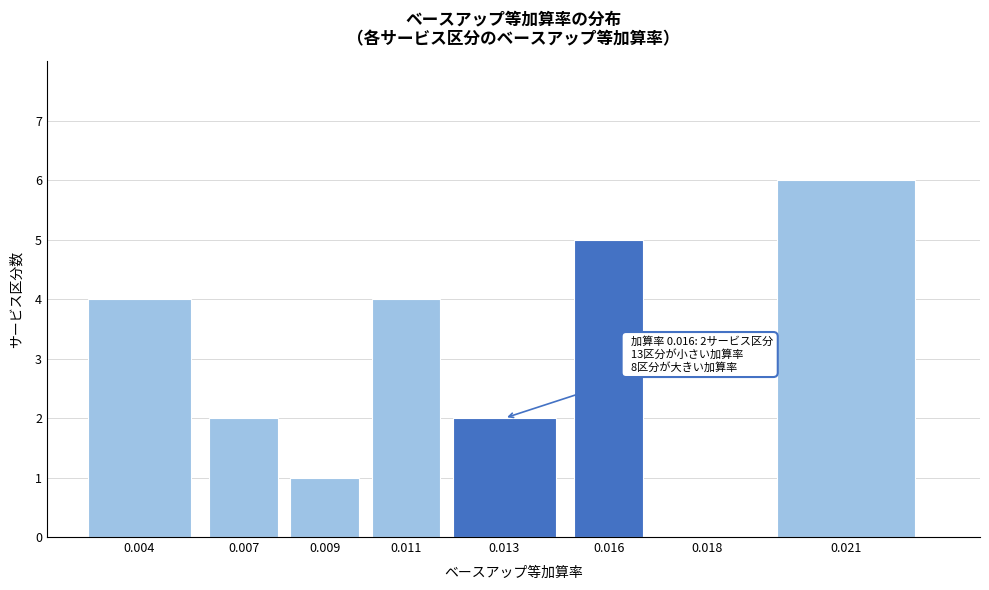

Reading left to right, extract all data points from this chart.

0.004=4	0.007=2	0.009=1	0.011=4	0.013=2	0.016=5	0.018=0	0.021=6